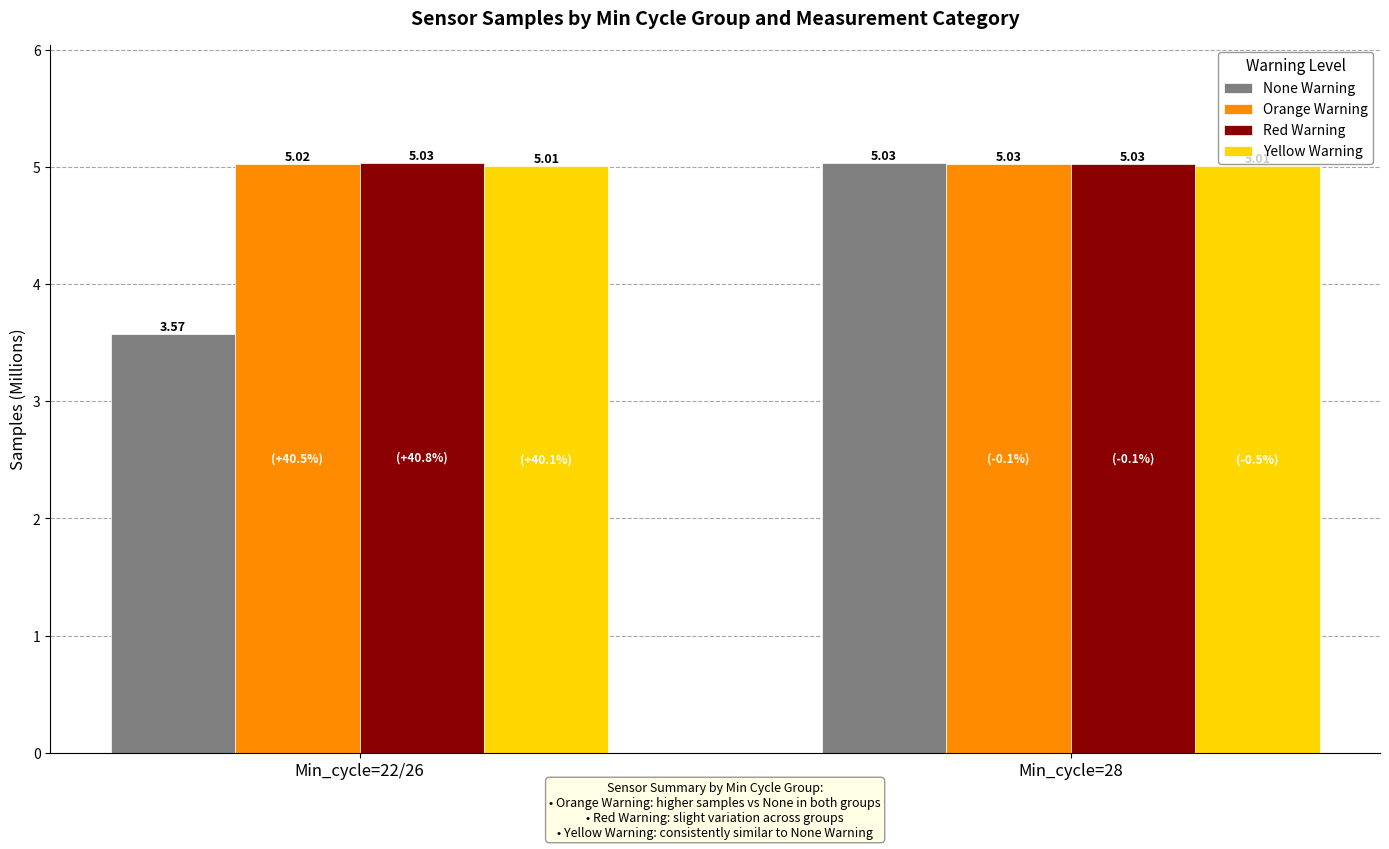

Which series has the widest spread of values?

None Warning